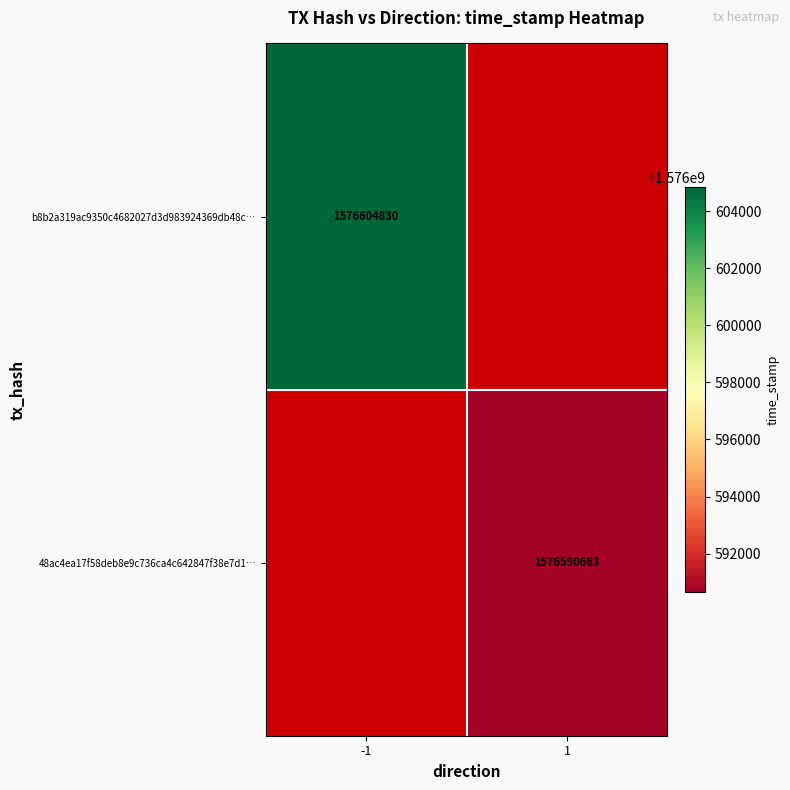

How many distinct data groups are displayed?

2